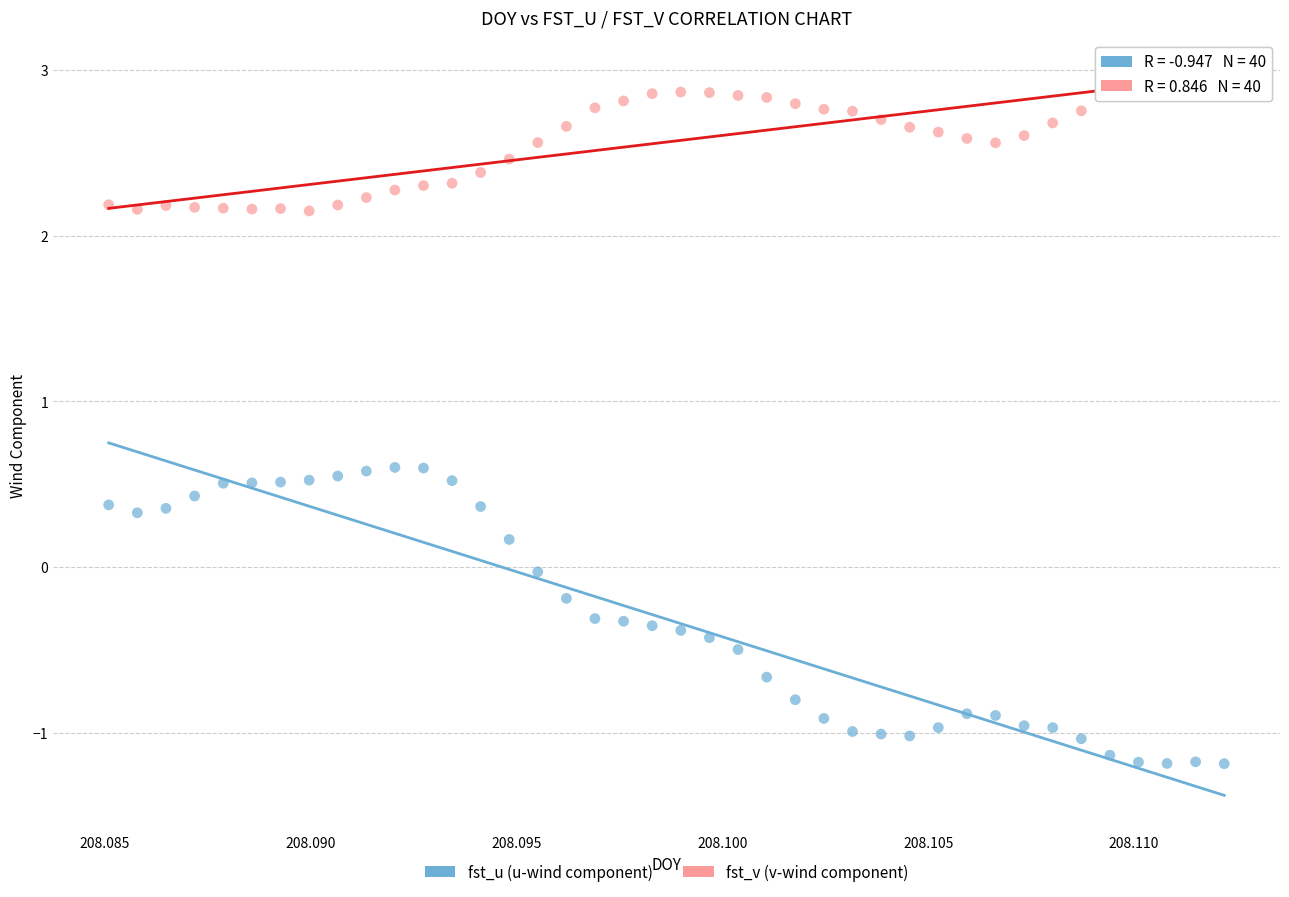

Across all data points, what is the range of Y values (max minus min)?

4.1